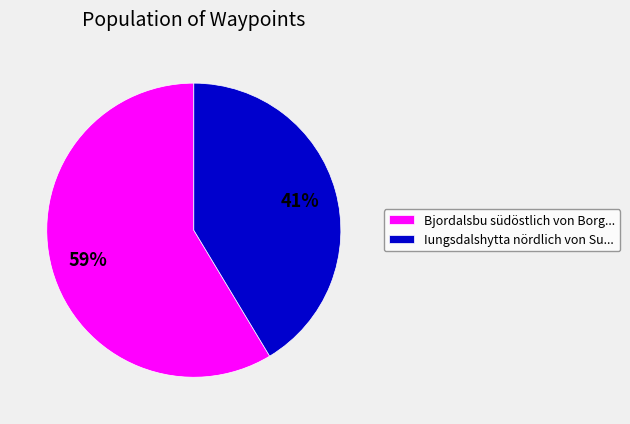

To the nearest percent, what portion does Bjordalsbu südöstlich von Borg... represent?

59%